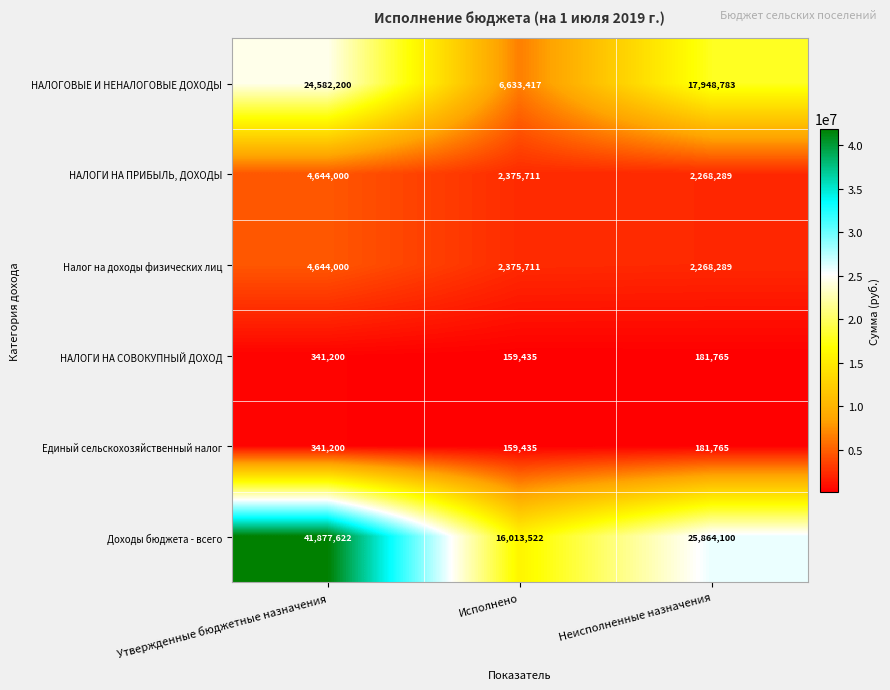

Which series has the largest range (max minus min)?

Доходы бюджета - всего